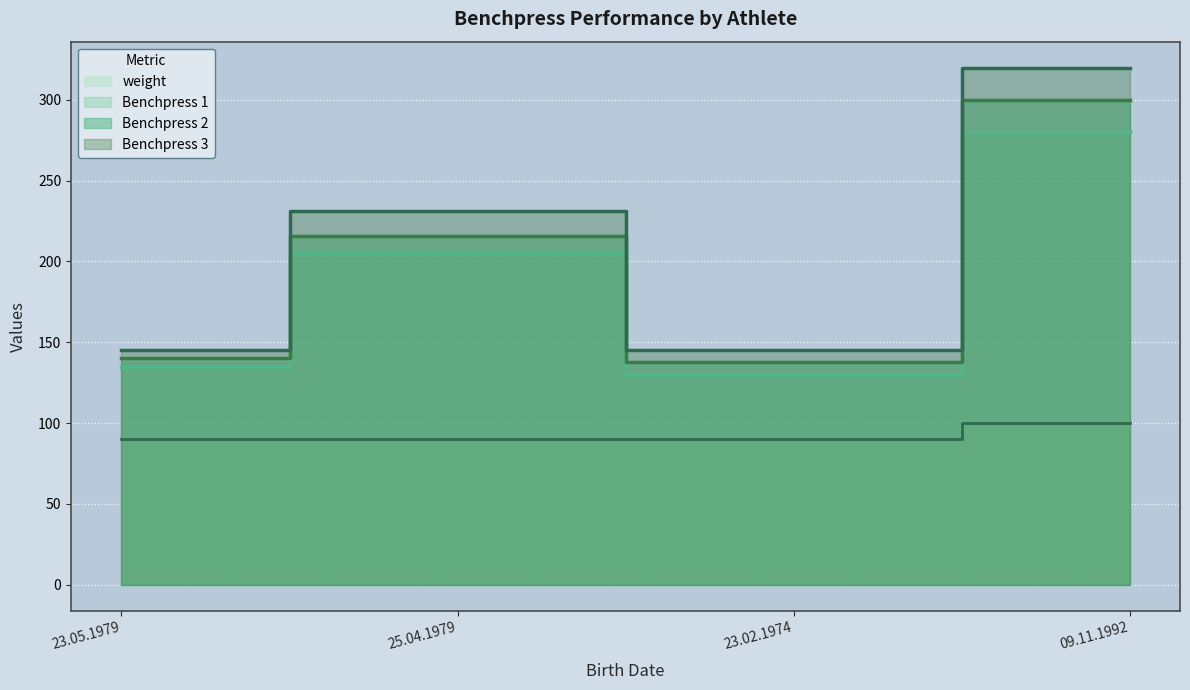

At which category does the chart reach its peak across all series?

09.11.1992